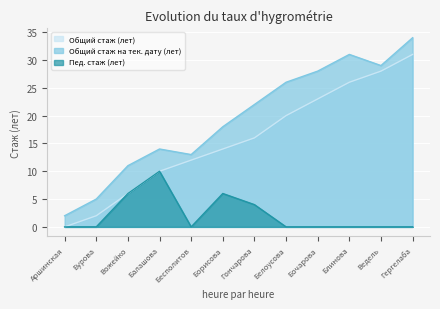

Where does the Общий стаж на тек. дату (лет) series first go above 22?

Белоусова